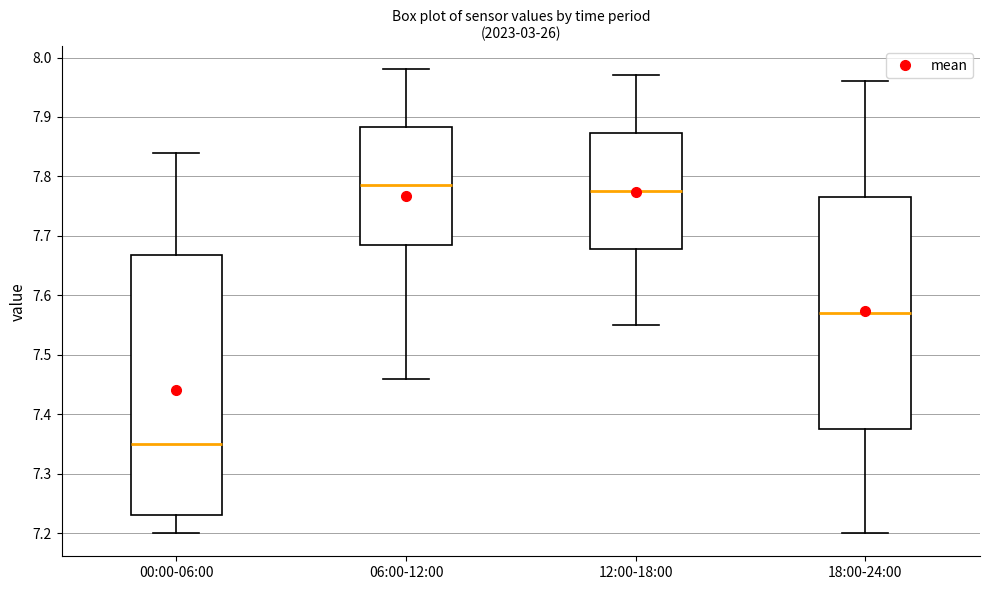

Reading left to right, transcribe this box plot: for each box, give where its median line is, the range the box spans, and where its two whiskers end, as read against the y-axis. The values are not printed on the chart, so give them approximately, as read against the axis.

00:00-06:00: median 7.35, box 7.23 to 7.67, whiskers 7.20 to 7.84
06:00-12:00: median 7.79, box 7.69 to 7.88, whiskers 7.46 to 7.98
12:00-18:00: median 7.78, box 7.68 to 7.87, whiskers 7.55 to 7.97
18:00-24:00: median 7.57, box 7.38 to 7.77, whiskers 7.20 to 7.96